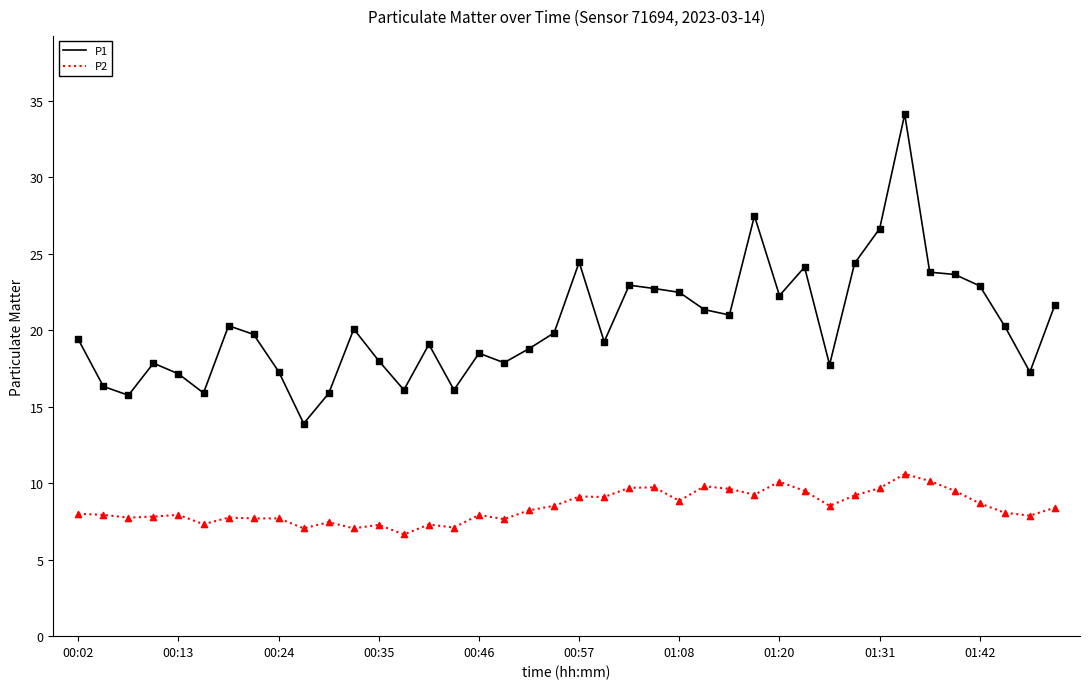

Which series has the widest spread of values?

P1